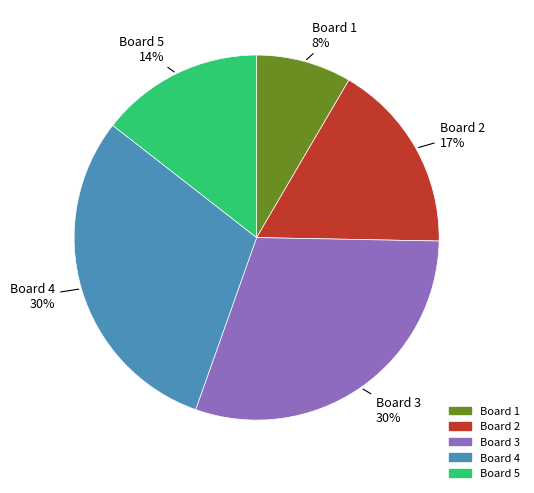

How many segments does this pie chart have?

5